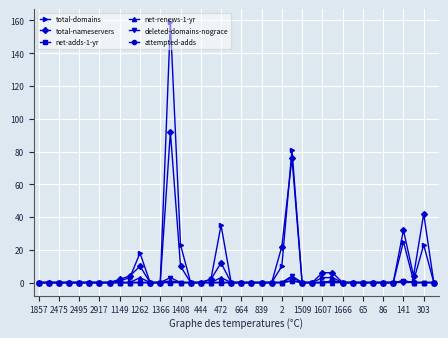

Is this an area chart (filled region under the line)?

No